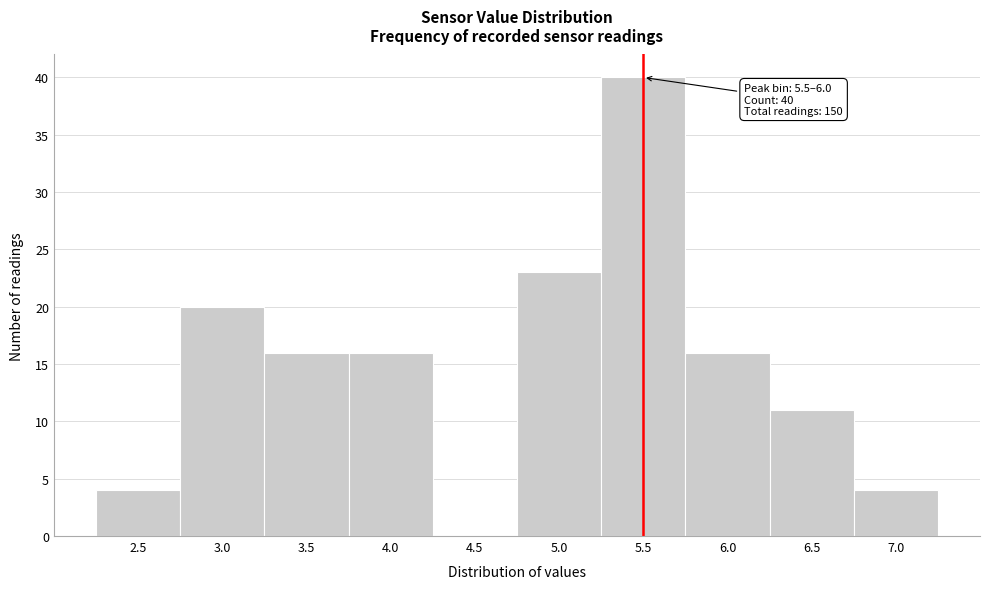

Reading right to left, transcribe all the data shown in this chart.

7.0=4	6.5=11	6.0=16	5.5=40	5.0=23	4.5=0	4.0=16	3.5=16	3.0=20	2.5=4